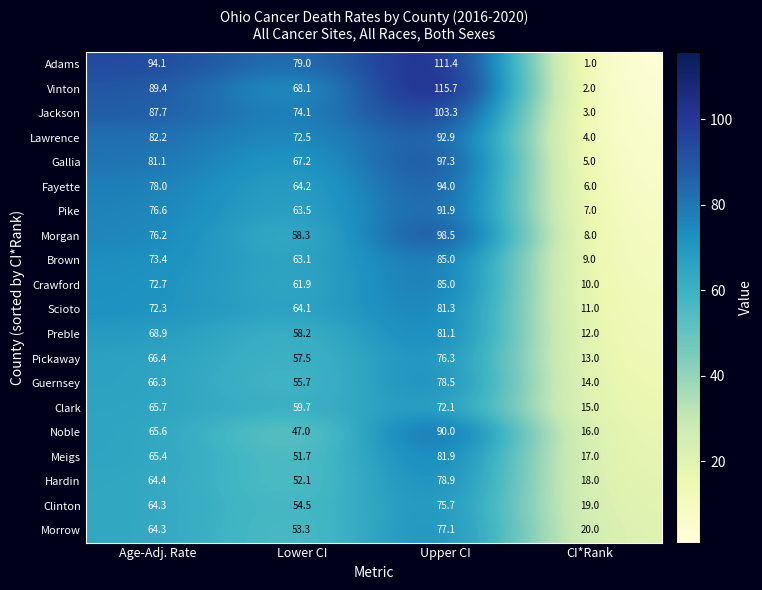

What is the difference between the Clinton values at Upper CI and CI*Rank?

56.7